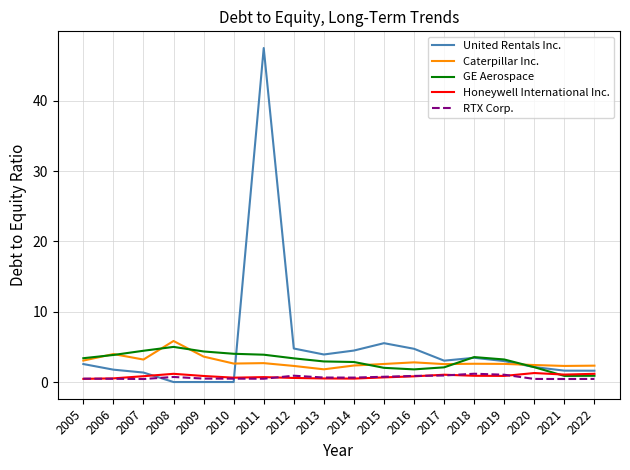

Is the value of United Rentals Inc. at 2006 greater than the value of GE Aerospace at 2012?

No